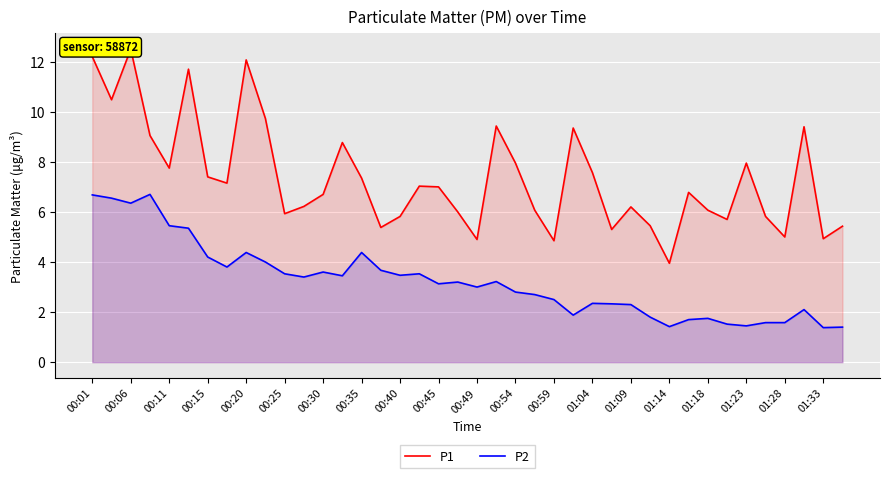

Reading left to right, extract all data points from this chart.

P1: 12.2	10.5	12.5	9.1	7.8	11.7	7.4	7.2	12.1	9.7	5.9	6.2	6.7	8.8	7.3	5.4	5.8	7.0	7.0	6.0	4.9	9.4	8.0	6.1	4.8	9.3	7.6	5.3	6.2	5.5	4.0	6.8	6.1	5.7	8.0	5.8	5.0	9.4	4.9	5.4
P2: 6.7	6.5	6.3	6.7	5.5	5.3	4.2	3.8	4.4	4.0	3.5	3.4	3.6	3.5	4.4	3.7	3.5	3.5	3.1	3.2	3.0	3.2	2.8	2.7	2.5	1.9	2.4	2.3	2.3	1.8	1.4	1.7	1.8	1.5	1.4	1.6	1.6	2.1	1.4	1.4